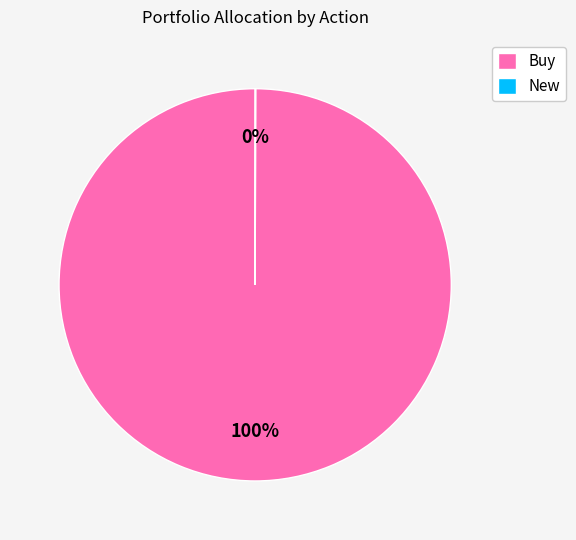

Is there any slice that represents more than half of the pie?

Yes